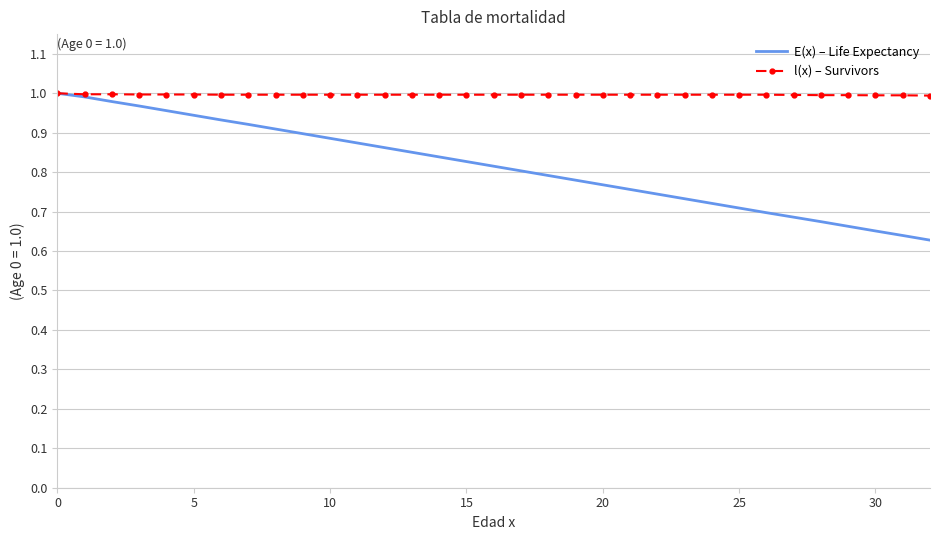

Count the number of data series in this chart.

2